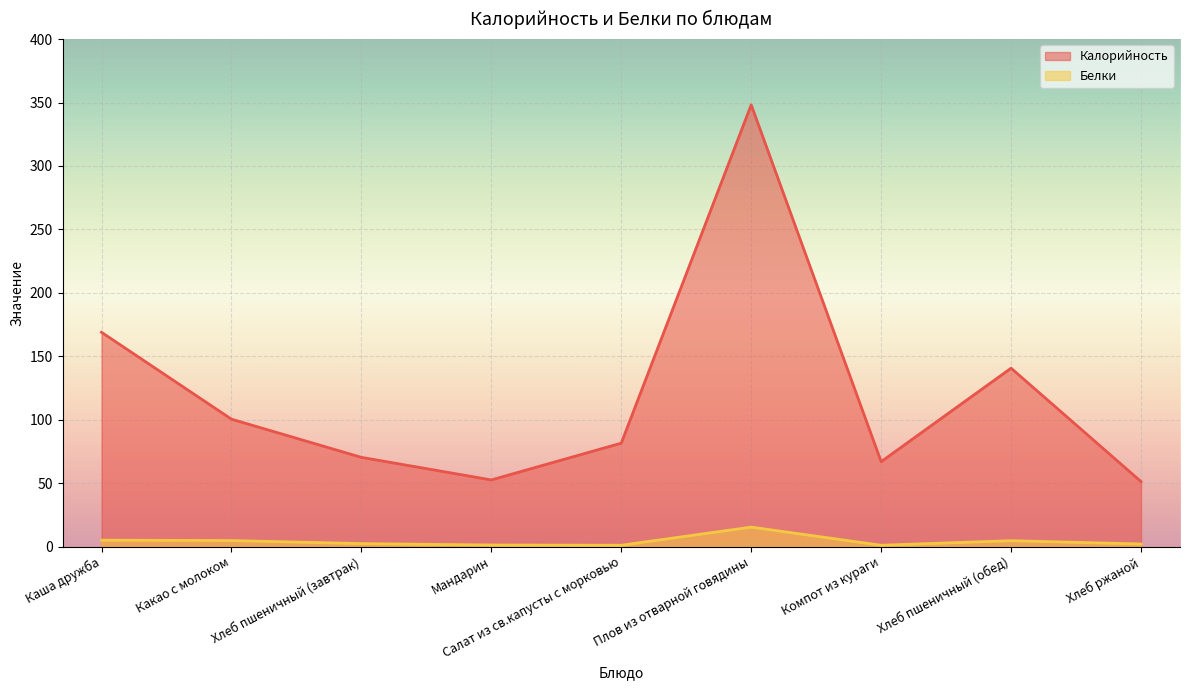

What are all the series names shown in the legend?

Калорийность, Белки